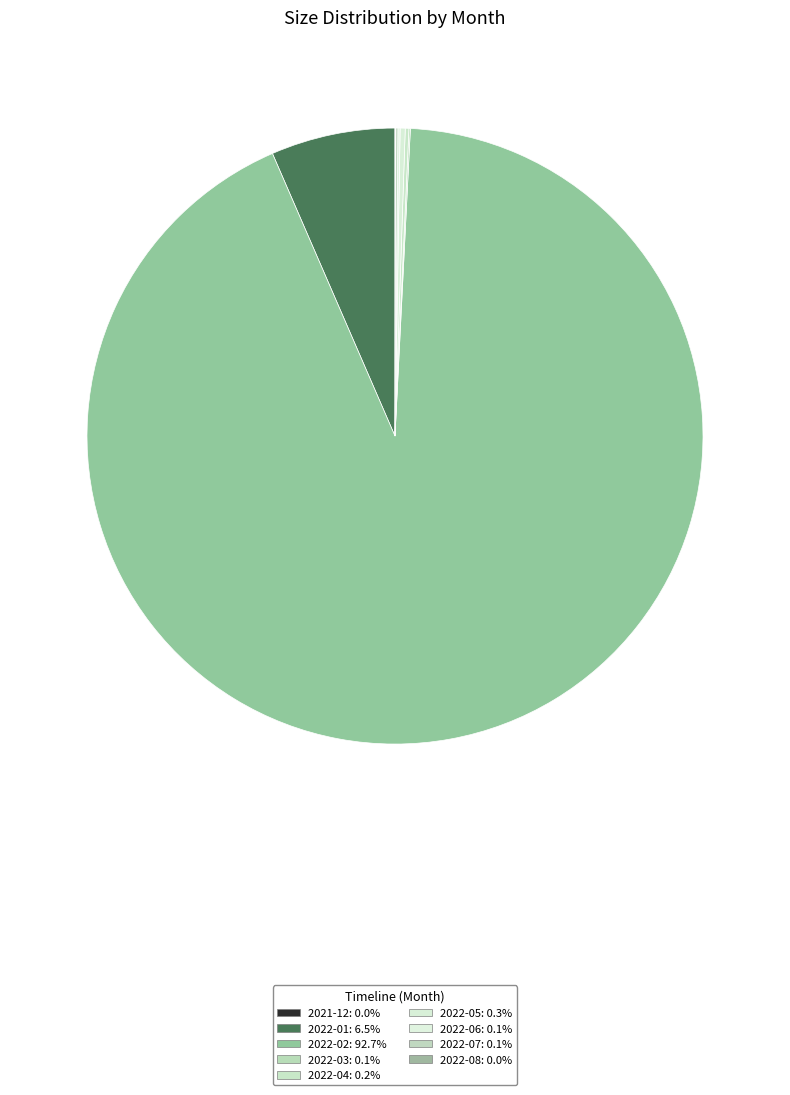

Rank the categories by value from highest to lowest.

2022-02, 2022-01, 2022-05, 2022-04, 2022-06, 2022-07, 2022-03, 2022-08, 2021-12